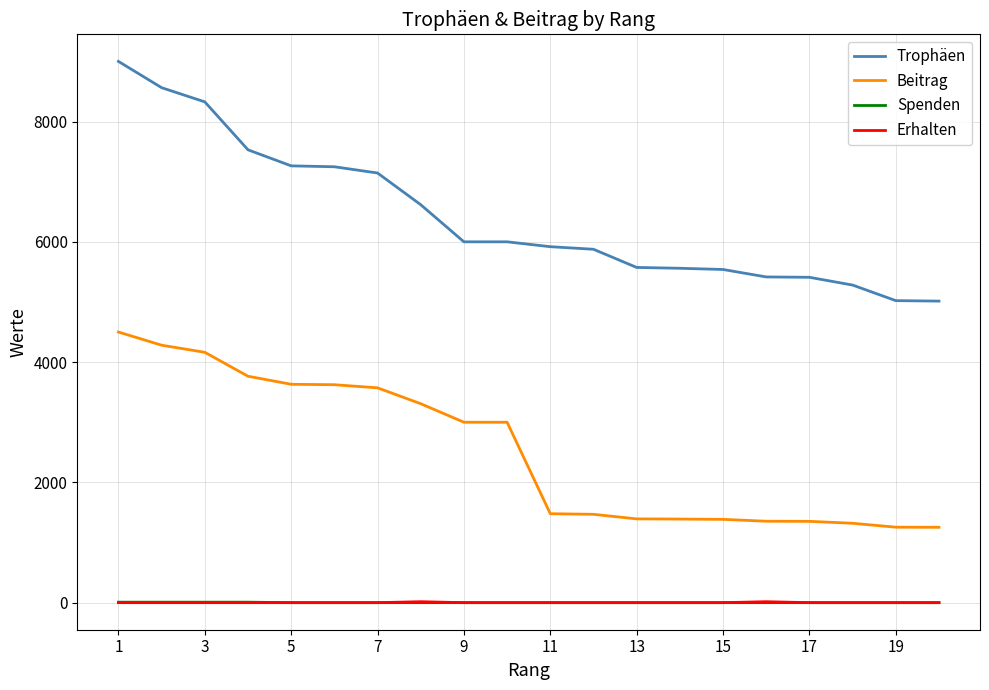

Which series has the largest total across all categories?

Trophäen